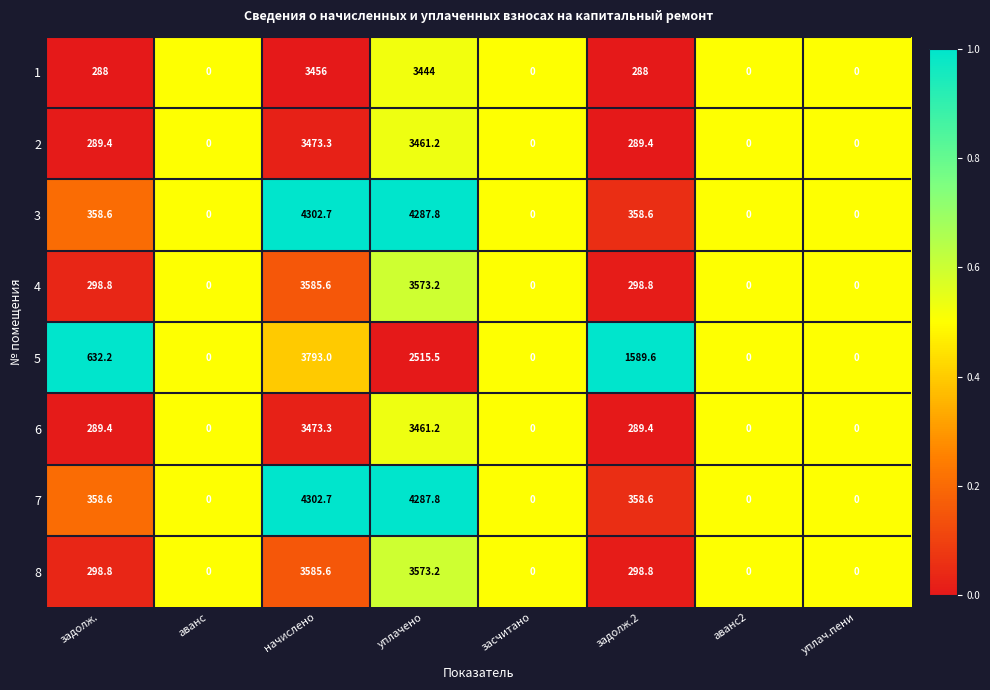

What is the greatest value displayed?

4302.7